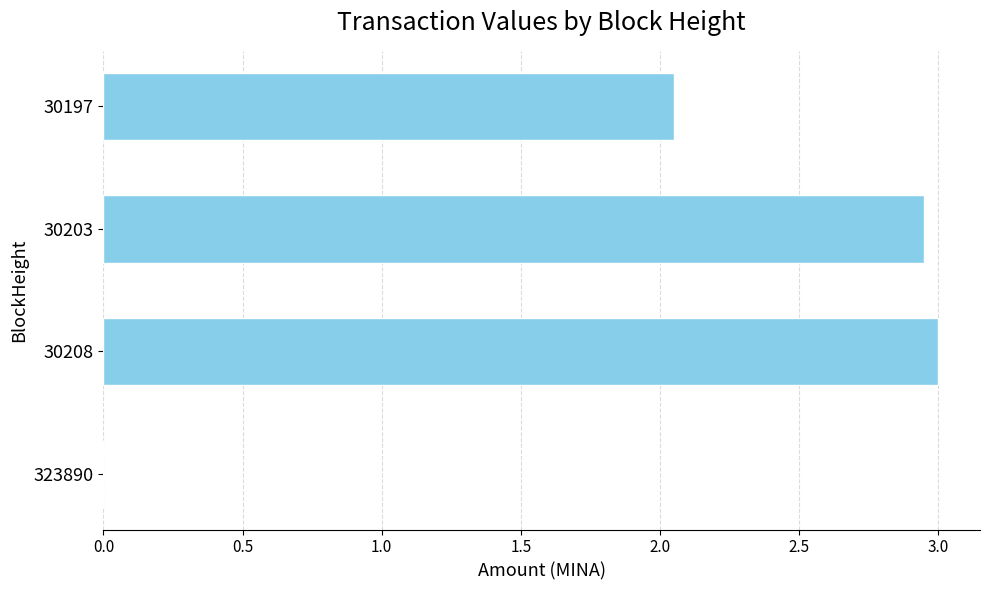

True or false: the data shows 1.8 at 30208.

False